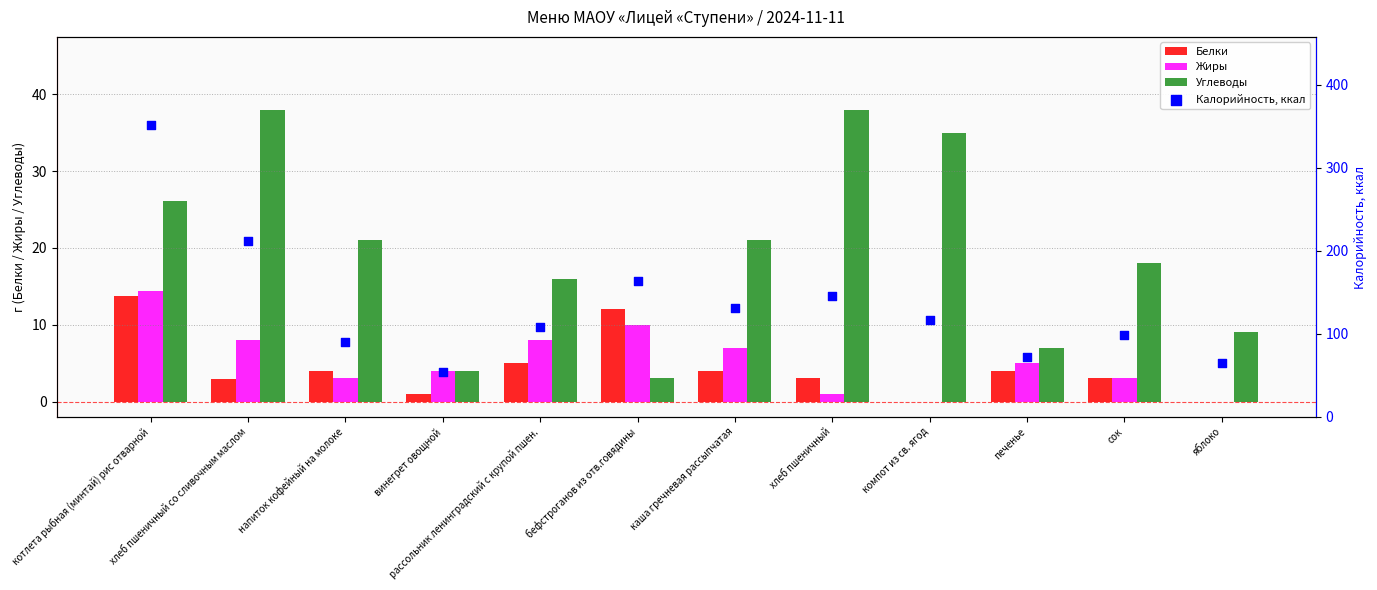

Is the value of Углеводы at печенье greater than the value of Жиры at напиток кофейный на молоке?

Yes